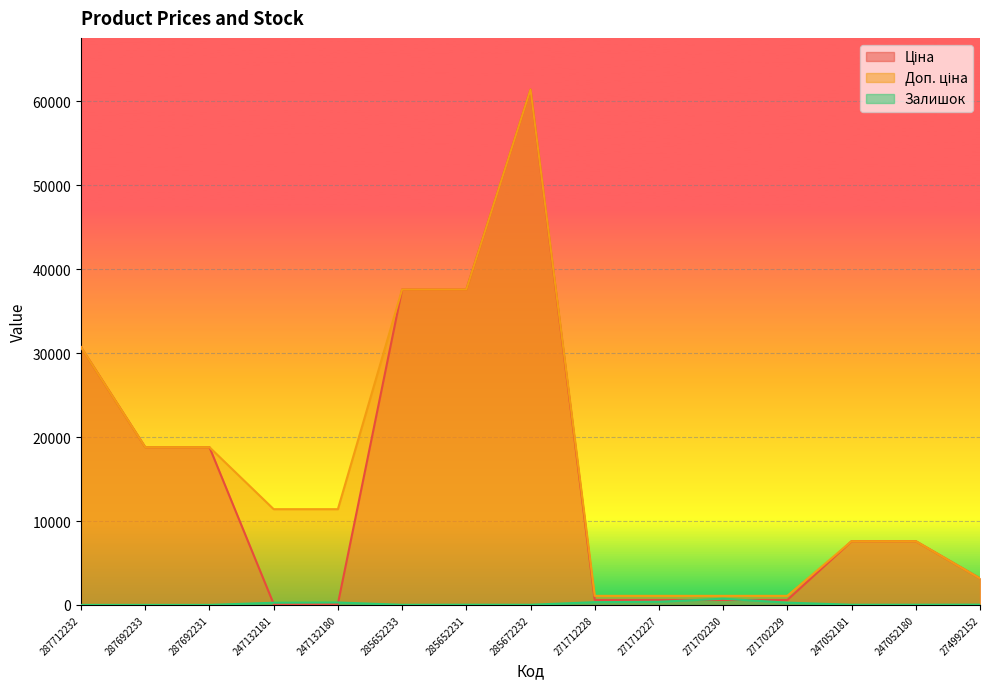

How many lines are shown in the chart?

3